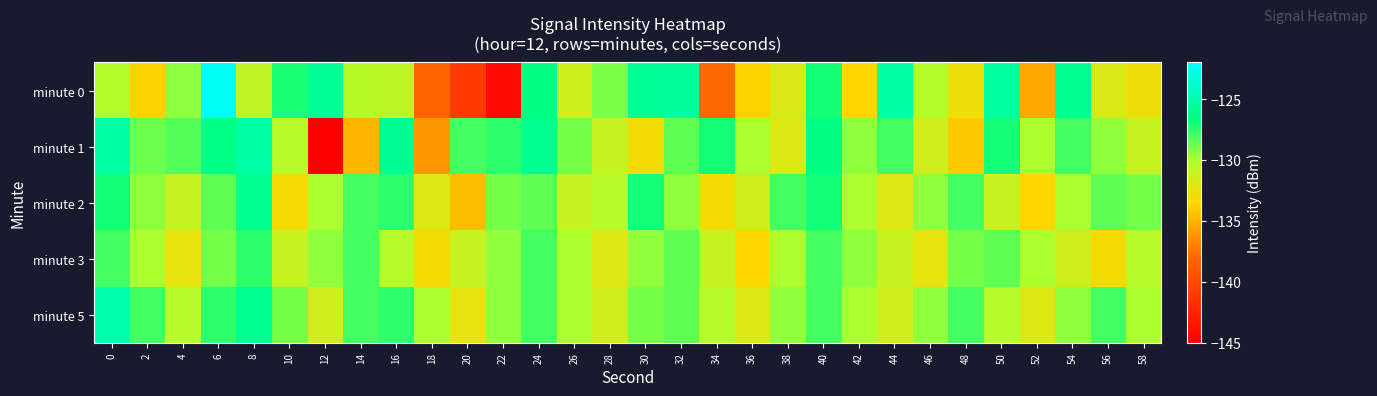

At which category is the sum across all series the highest?

6